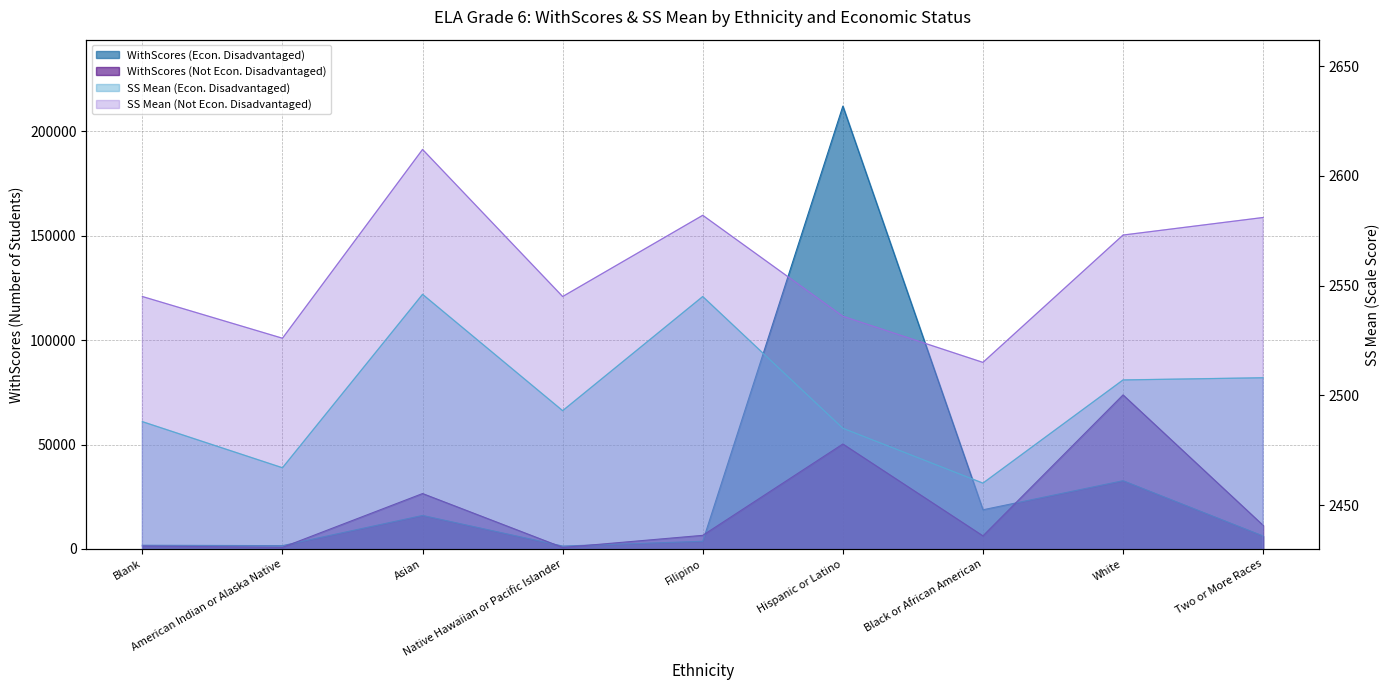

How many values in the WithScores (Econ. Disadvantaged) series exceed 6220?

4